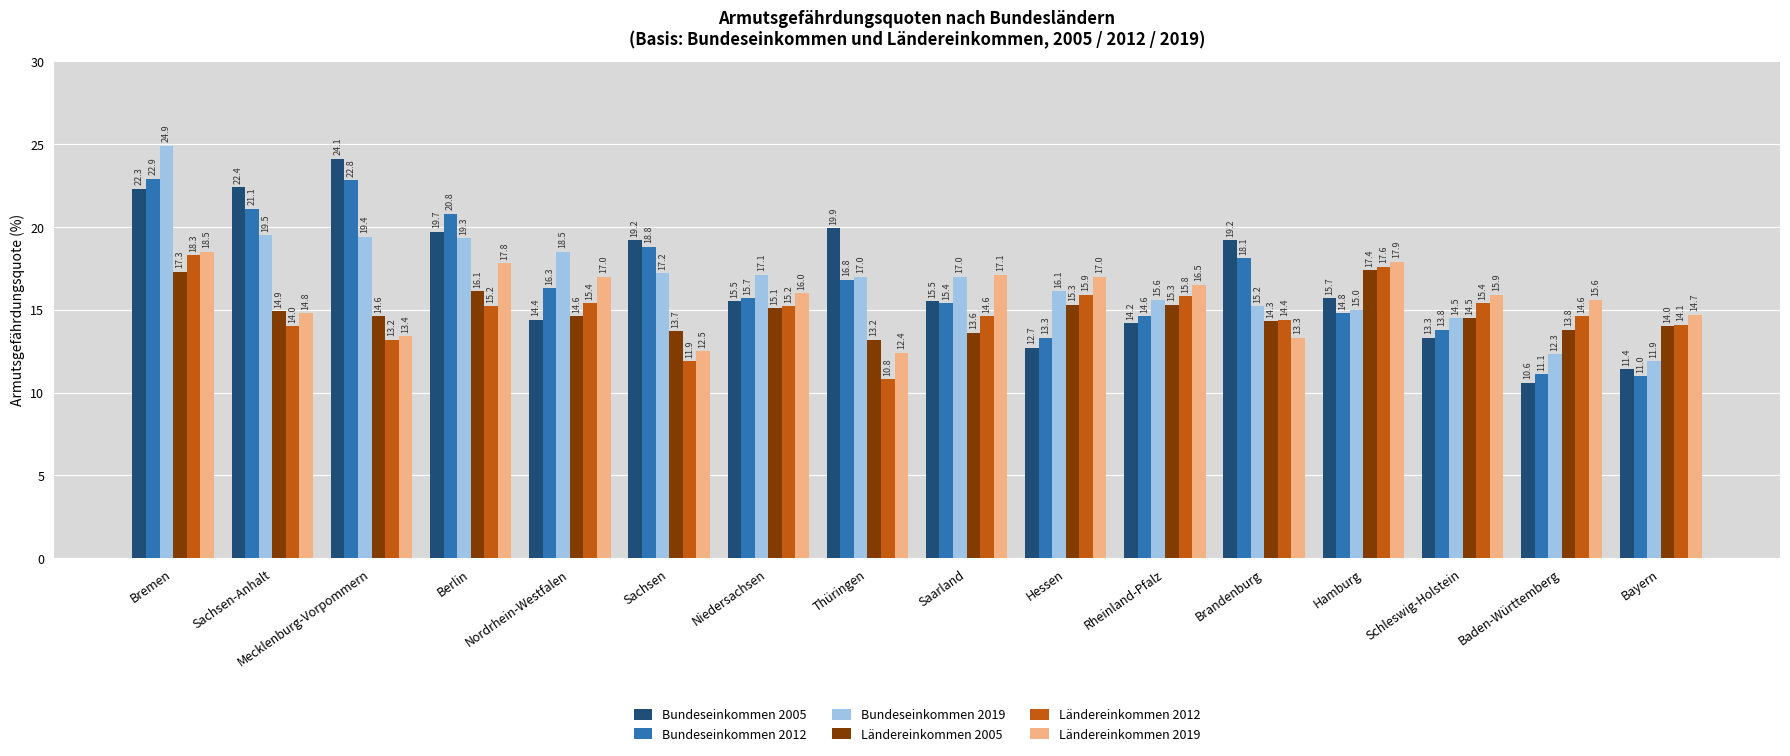

What is the value of the Ländereinkommen 2012 bar at the 6th from the left?

11.9